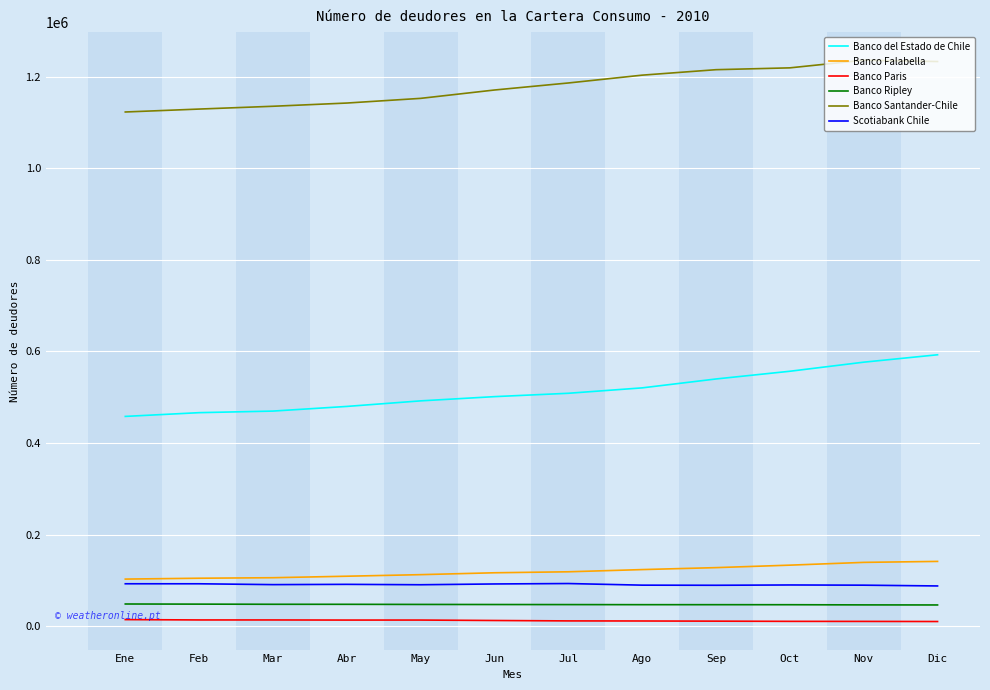

List the series in order of their peak value, highest first.

Banco Santander-Chile, Banco del Estado de Chile, Banco Falabella, Scotiabank Chile, Banco Ripley, Banco Paris